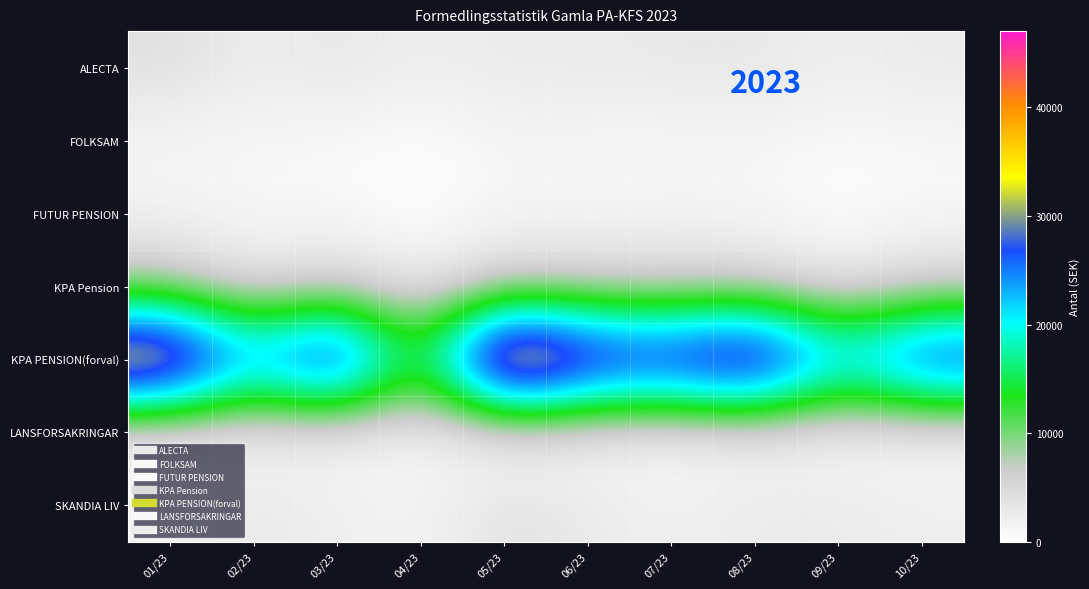

Reading left to right, transcribe all the data shown in this chart.

ALECTA: 01/23=4166	02/23=2360	03/23=3310	04/23=2191	05/23=2816	06/23=2816	07/23=3073	08/23=3184	09/23=2191	10/23=2816
FOLKSAM: 01/23=1233	02/23=990	03/23=819	04/23=388	05/23=1251	06/23=1107	07/23=862	08/23=1351	09/23=676	10/23=963
FUTUR PENSION: 01/23=1491	02/23=961	03/23=935	04/23=0	05/23=1290	06/23=935	07/23=1515	08/23=935	09/23=355	10/23=935
KPA Pension: 01/23=7294	02/23=2963	03/23=5269	04/23=2026	05/23=5582	06/23=5309	07/23=4960	08/23=5246	09/23=2513	10/23=4821
KPA PENSION(forval): 01/23=41423	02/23=24206	03/23=36476	04/23=11683	05/23=46335	06/23=35063	07/23=33390	08/23=38856	09/23=23037	10/23=32094
LANSFORSAKRINGAR: 01/23=1246	02/23=1119	03/23=1113	04/23=992	05/23=1113	06/23=1113	07/23=605	08/23=1380	09/23=630	10/23=751
SKANDIA LIV: 01/23=1424	02/23=3170	03/23=2127	04/23=1400	05/23=3874	06/23=2807	07/23=1869	08/23=2725	09/23=2807	10/23=2103